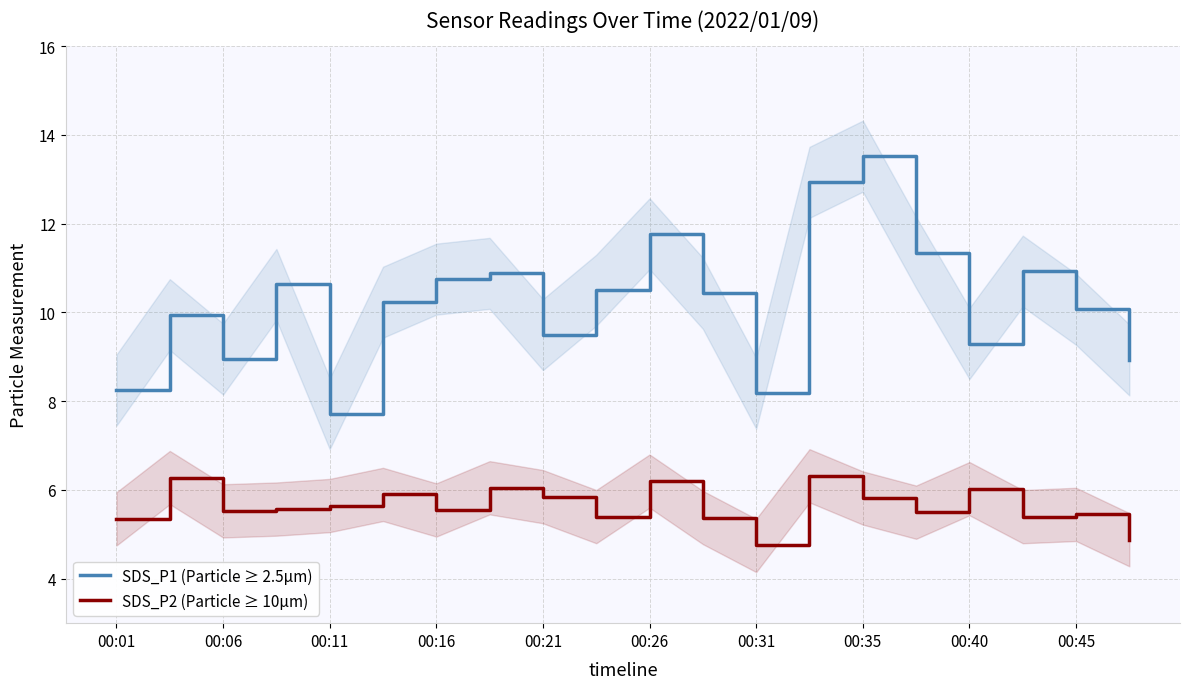

True or false: SDS_P1 (Particle ≥ 2.5µm) and SDS_P2 (Particle ≥ 10µm) intersect in this chart.

False